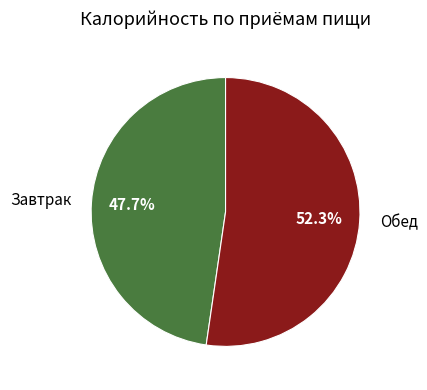

Approximately how many times larger is the value at Обед compared to Завтрак?

1.1